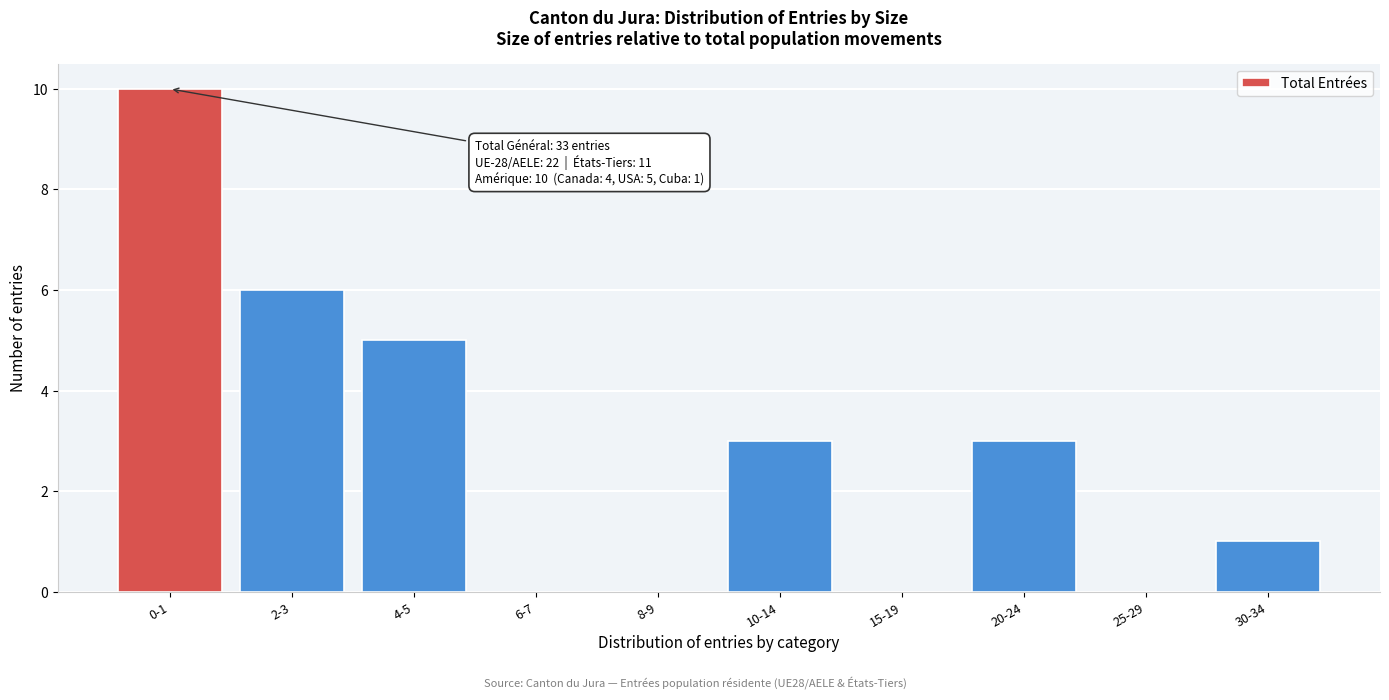

Reading left to right, what are all the values shown in this chart?

0-1=10	2-3=6	4-5=5	6-7=0	8-9=0	10-14=3	15-19=0	20-24=3	25-29=0	30-34=1